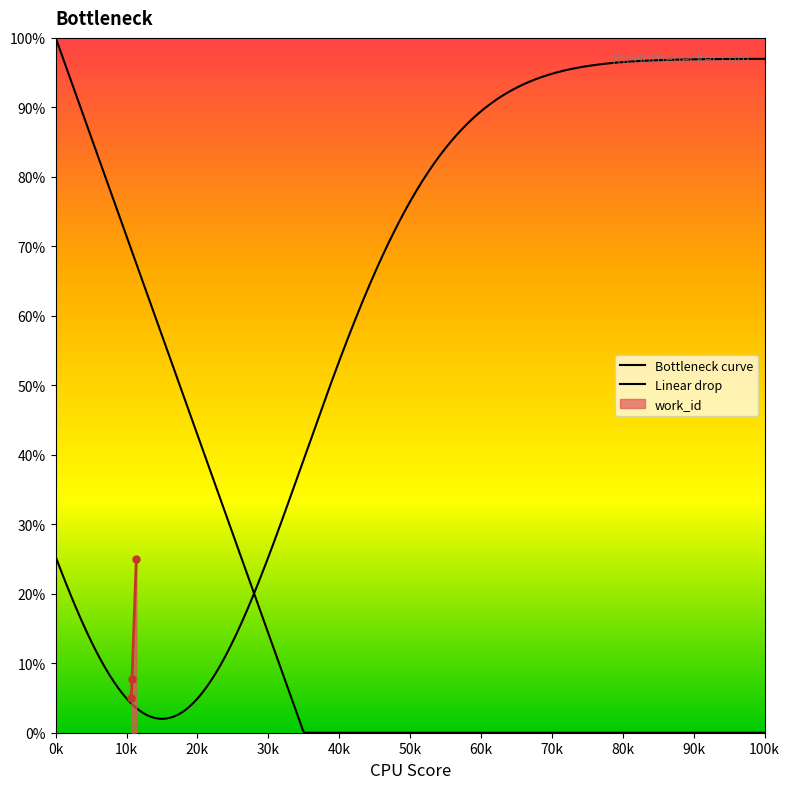

What is the value of the work_id point at the 3rd from the left?

25.0